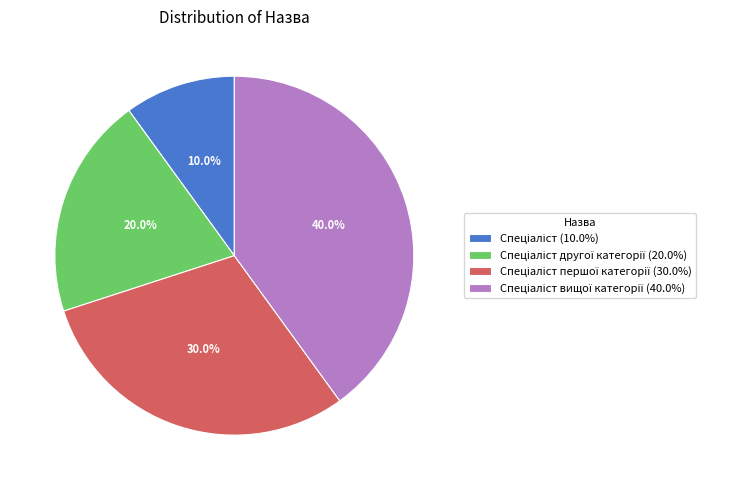

Is there any slice that represents more than half of the pie?

No